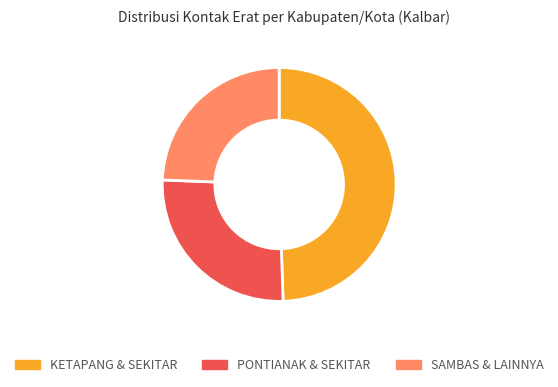

Do PONTIANAK & SEKITAR and KETAPANG & SEKITAR together represent more than half of the pie?

Yes